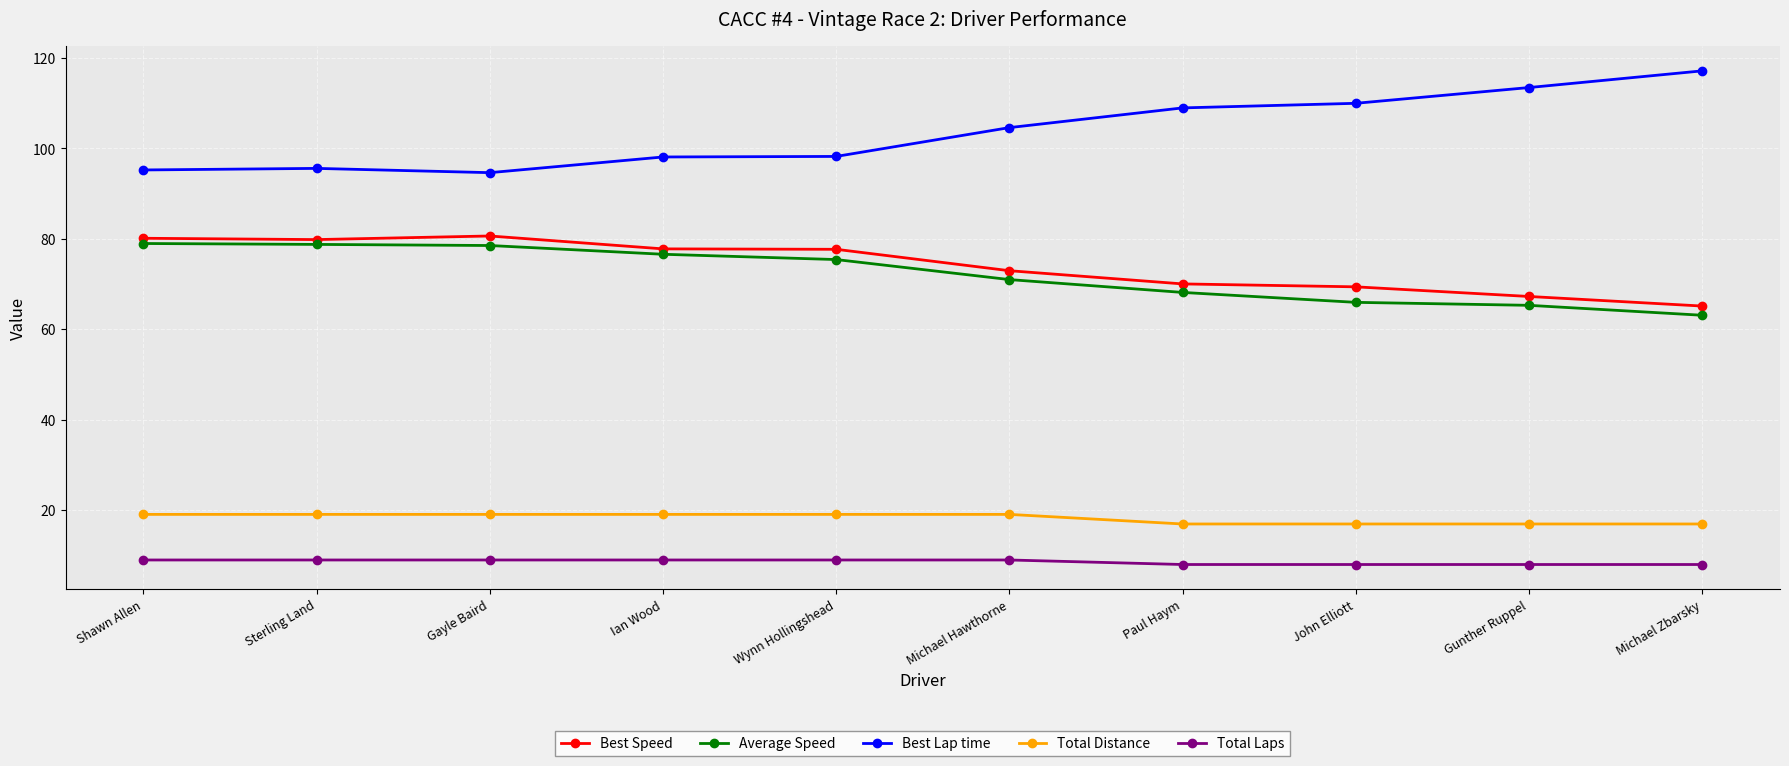

Does the chart have visible grid lines?

Yes